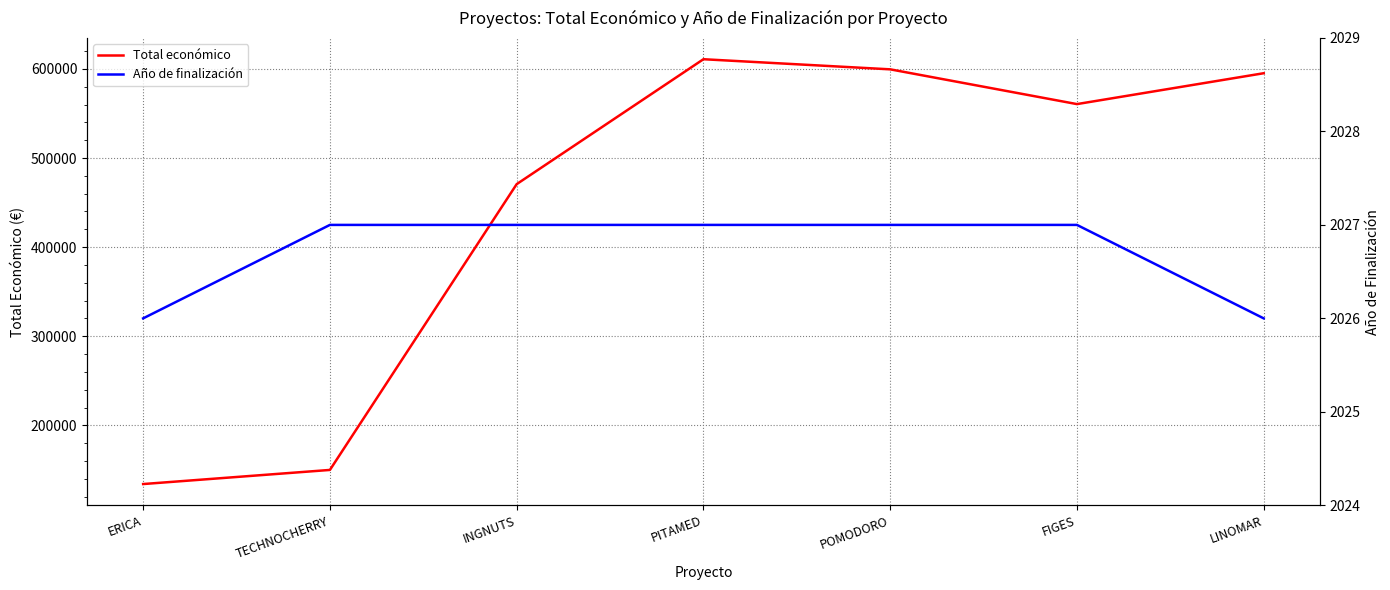

What is the minimum value shown in the chart?

2026